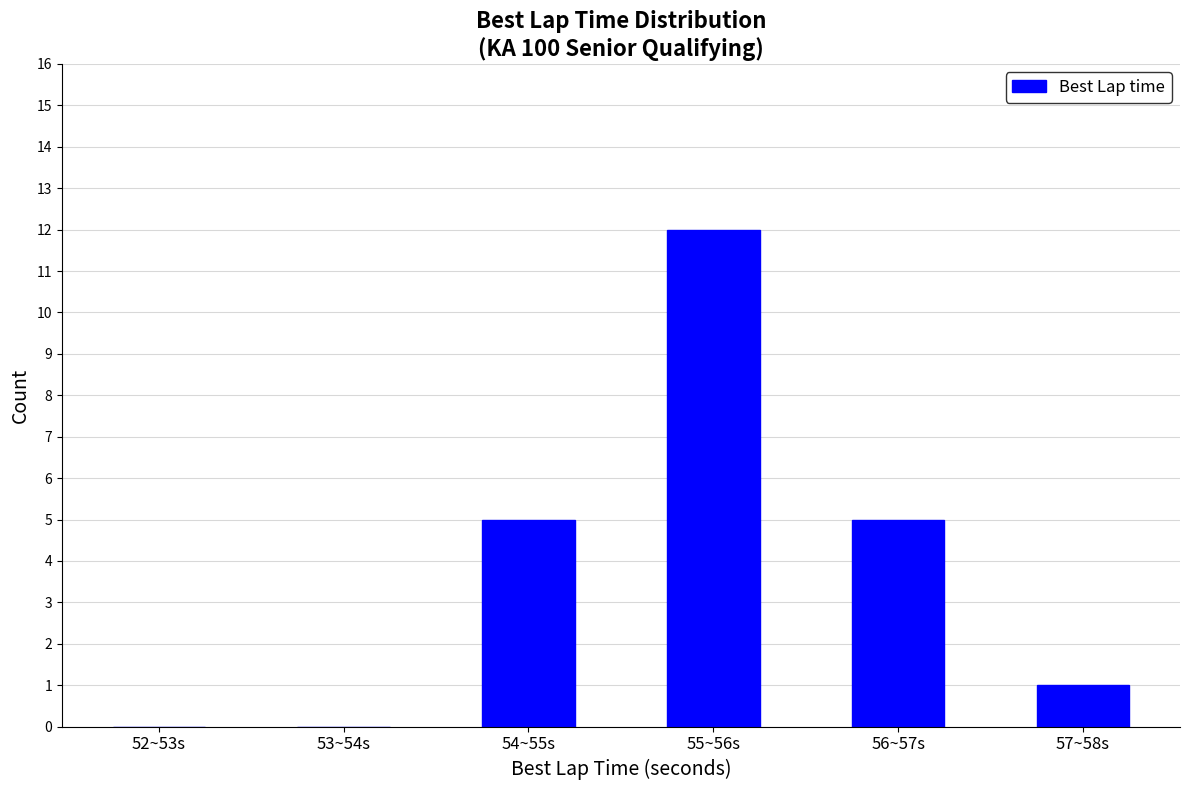

Reading left to right, list all the values displayed in this chart.

52~53s=0	53~54s=0	54~55s=5	55~56s=12	56~57s=5	57~58s=1